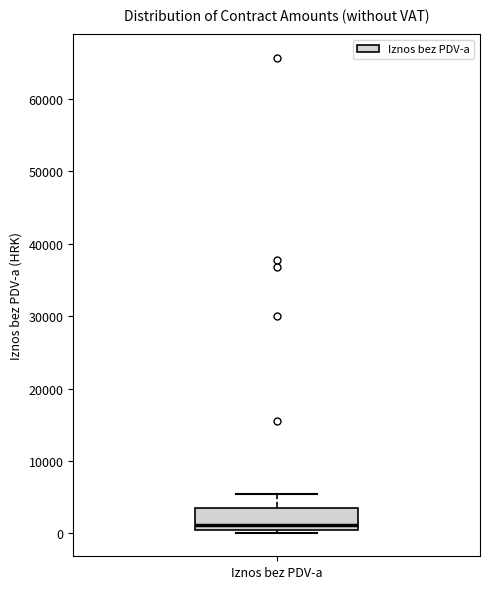

Transcribe this box plot: give where the median line is, the range the box spans, and where the two whiskers end, as read against the y-axis. The values are not printed on the chart, so give them approximately, as read against the axis.

median 1000, box 0 to 3000, whiskers 0 to 5000